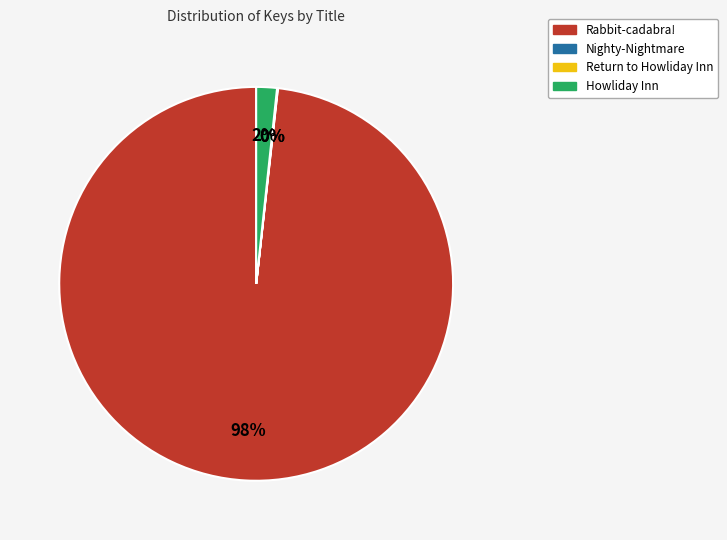

To the nearest percent, what is the average slice percentage?

25%